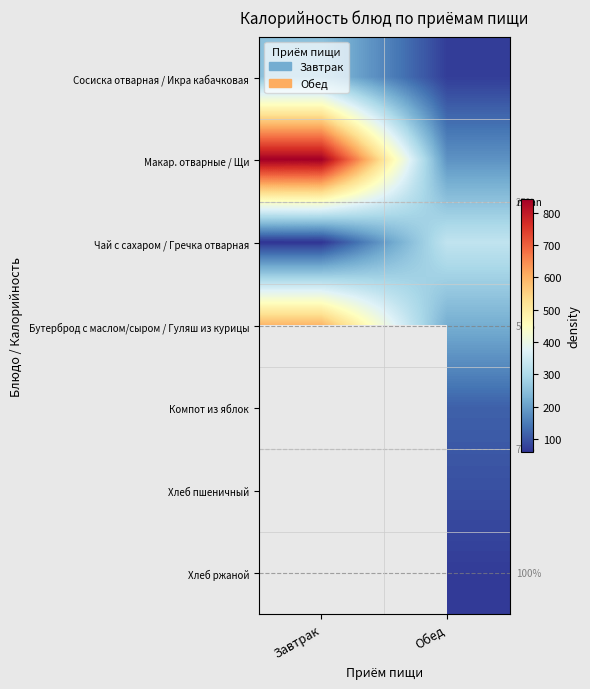

Which category has the lowest value across all series?

Завтрак